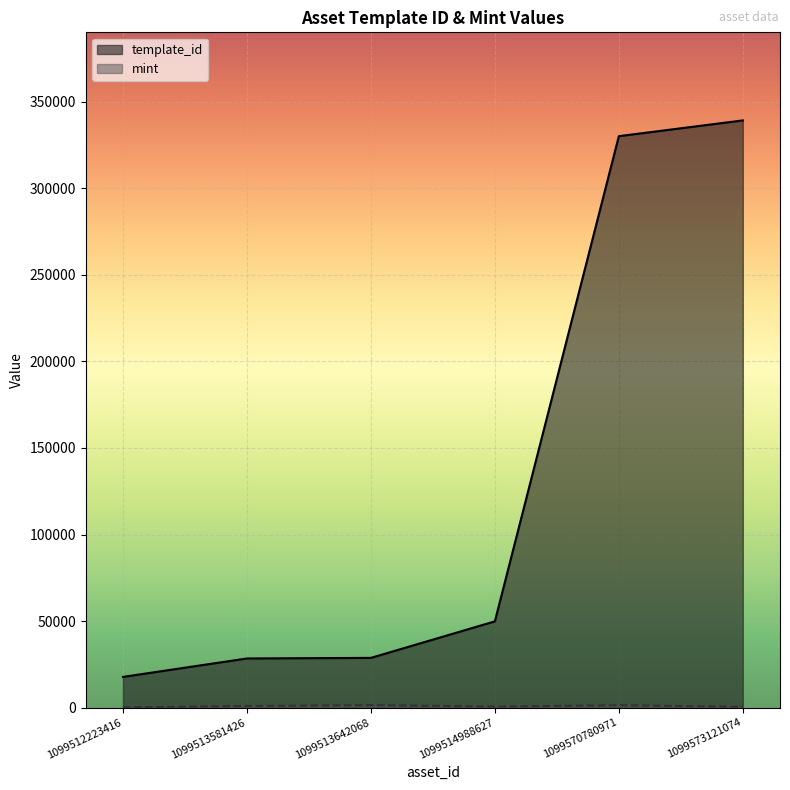

Where is the first local maximum for mint?

1099513642068